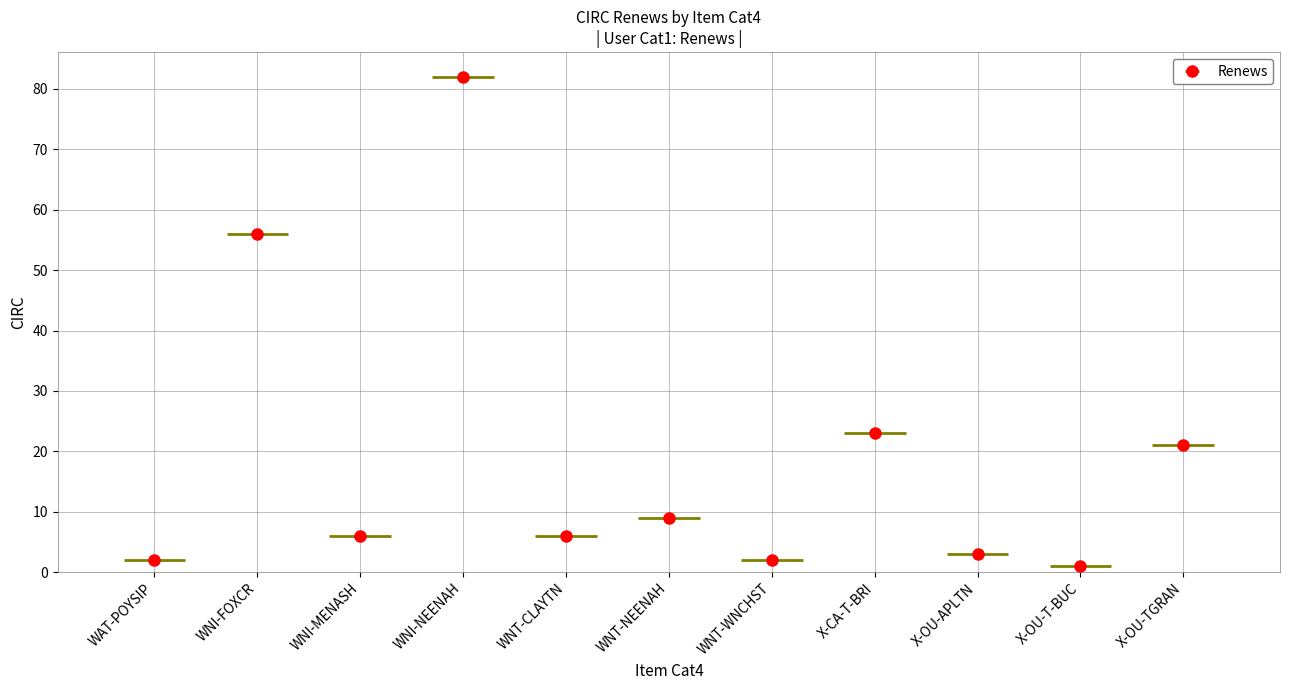

Reading left to right, extract all data points from this chart.

2	56	6	82	6	9	2	23	3	1	21